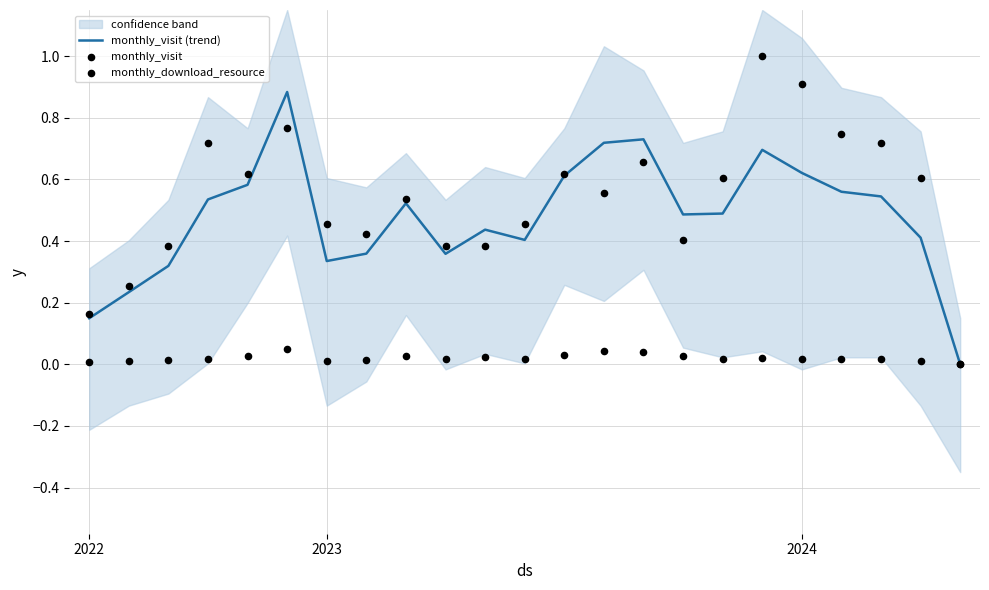

What is the total value across all series at 15?

0.9